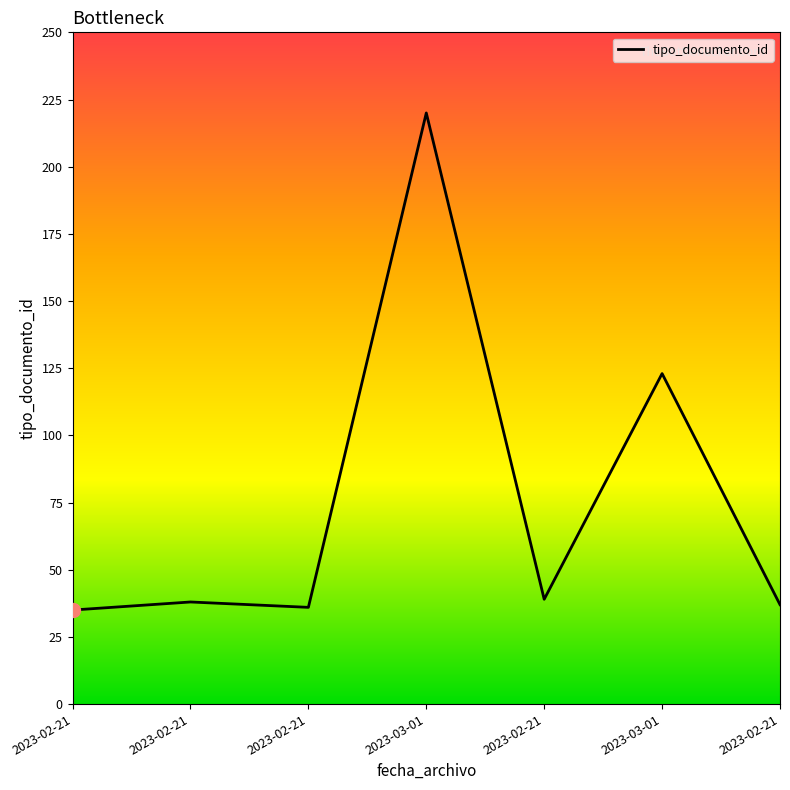

Is it true that the value at 2023-03-01 is 328?

False